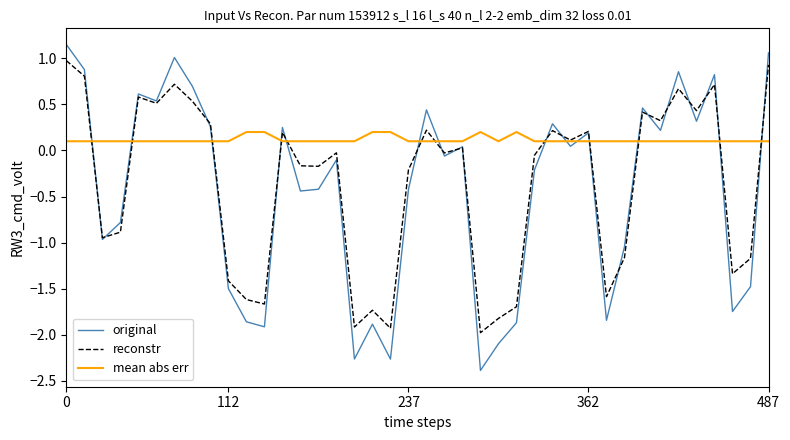

How many times do original and reconstr cross each other?

18